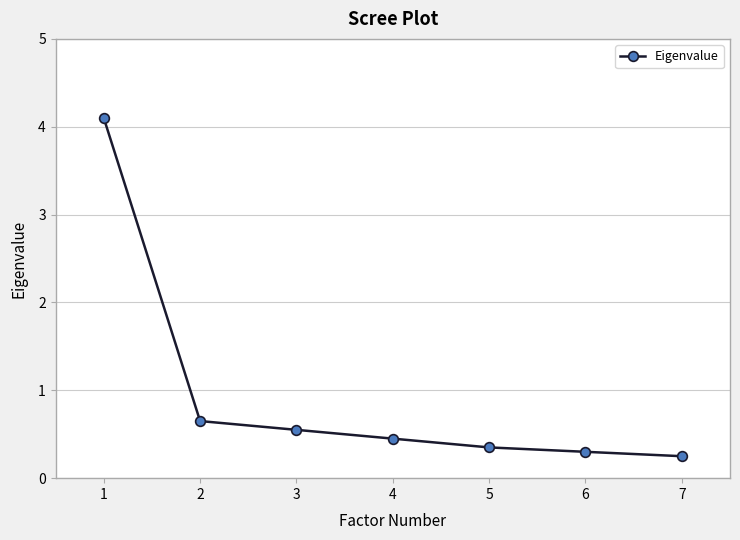

How many distinct data groups are displayed?

1